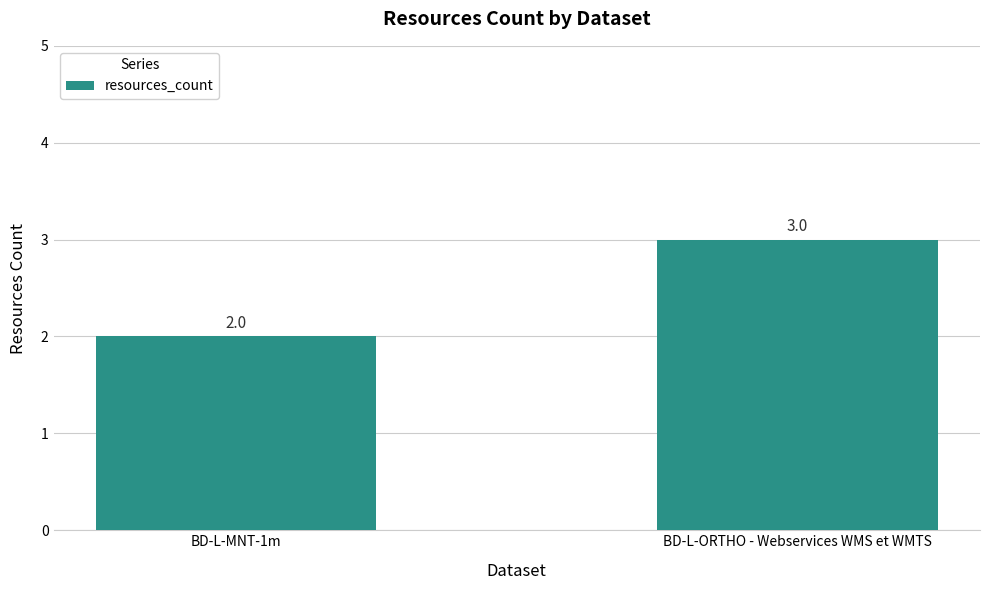

Reading left to right, what are all the values shown in this chart?

2	3